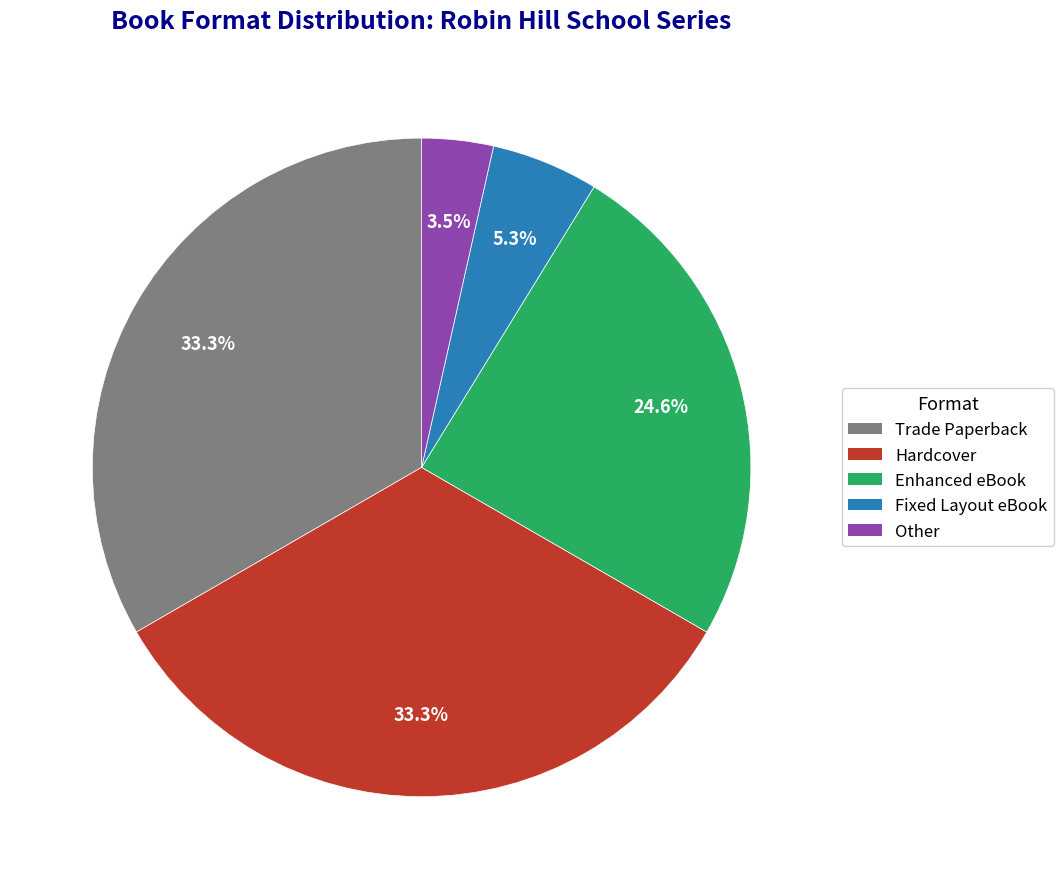

What is the smallest slice in the pie chart?

Other